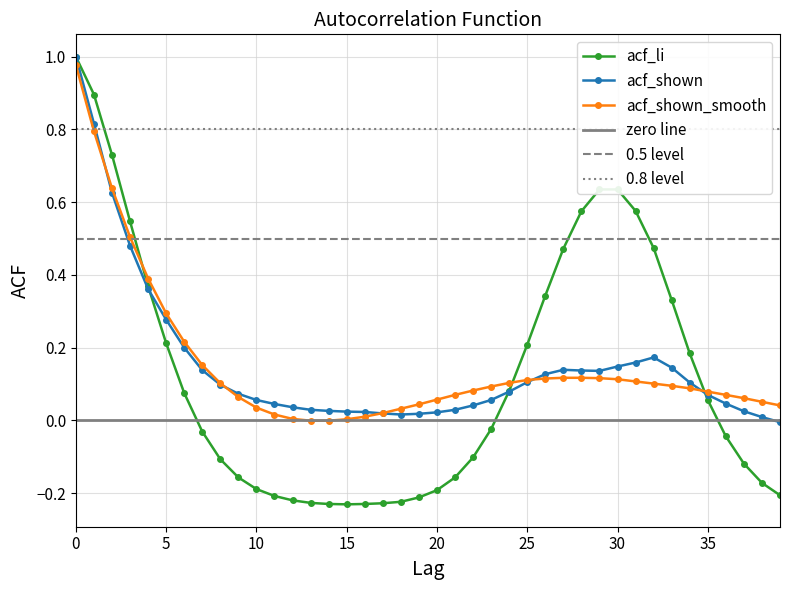

Reading left to right, extract all data points from this chart.

acf_li: 1.0	0.9	0.7	0.5	0.4	0.2	0.1	-0.0	-0.1	-0.2	-0.2	-0.2	-0.2	-0.2	-0.2	-0.2	-0.2	-0.2	-0.2	-0.2	-0.2	-0.2	-0.1	-0.0	0.1	0.2	0.3	0.5	0.6	0.6	0.6	0.6	0.5	0.3	0.2	0.1	-0.0	-0.1	-0.2	-0.2
acf_shown: 1.0	0.8	0.6	0.5	0.4	0.3	0.2	0.1	0.1	0.1	0.1	0.0	0.0	0.0	0.0	0.0	0.0	0.0	0.0	0.0	0.0	0.0	0.0	0.1	0.1	0.1	0.1	0.1	0.1	0.1	0.1	0.2	0.2	0.1	0.1	0.1	0.0	0.0	0.0	-0.0
acf_shown_smooth: 1.0	0.8	0.6	0.5	0.4	0.3	0.2	0.2	0.1	0.1	0.0	0.0	0.0	-0.0	-0.0	0.0	0.0	0.0	0.0	0.0	0.1	0.1	0.1	0.1	0.1	0.1	0.1	0.1	0.1	0.1	0.1	0.1	0.1	0.1	0.1	0.1	0.1	0.1	0.1	0.0